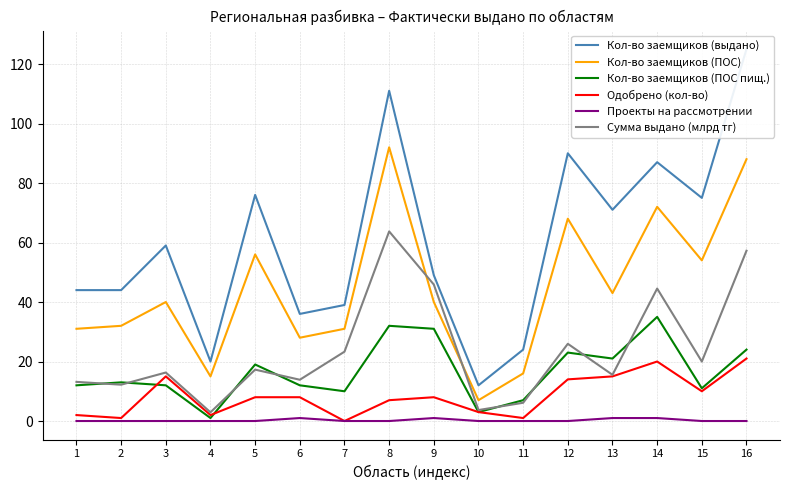

How many data points in Кол-во заемщиков (ПОС пищ.) are above 13?

7